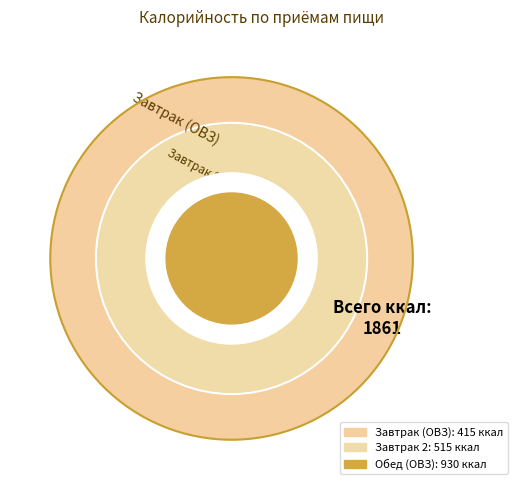

What percentage is NOT represented by Завтрак 2?

72.3%